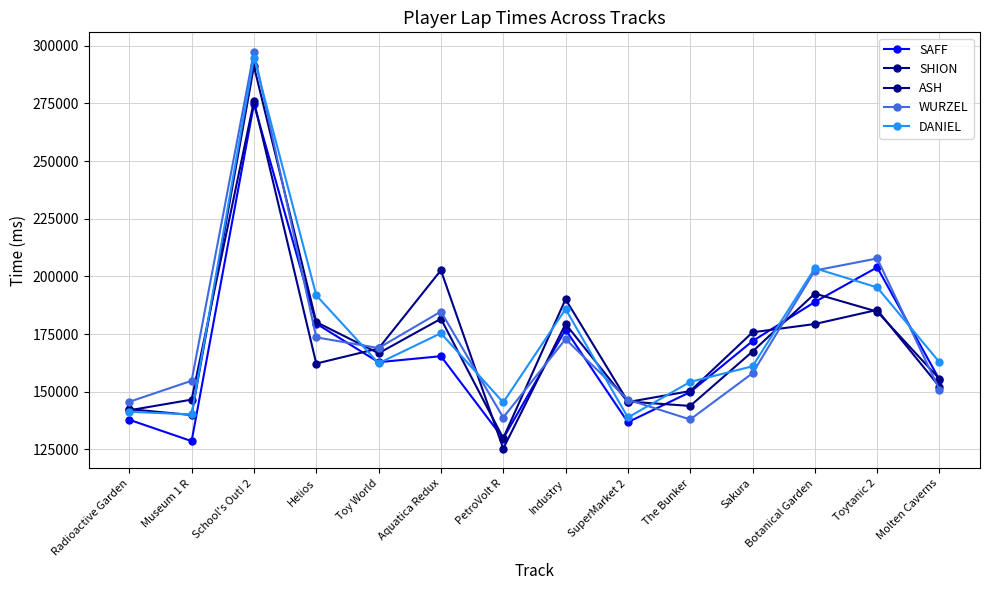

How many distinct data groups are displayed?

5